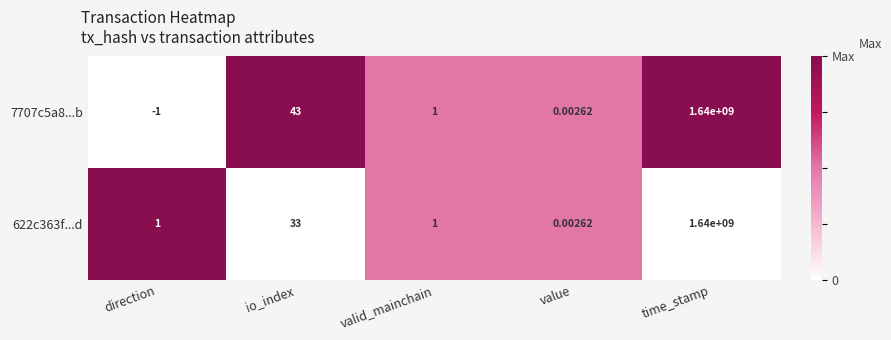

What is the difference between the highest and lowest values at direction?

2.0